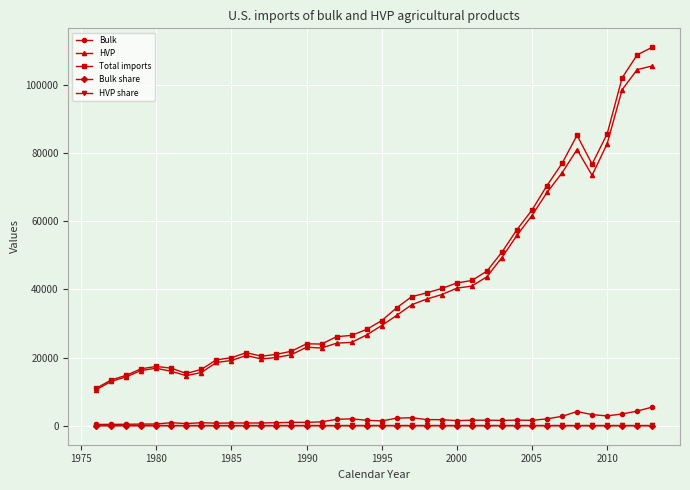

What is the sum of all Total imports values?

1575821